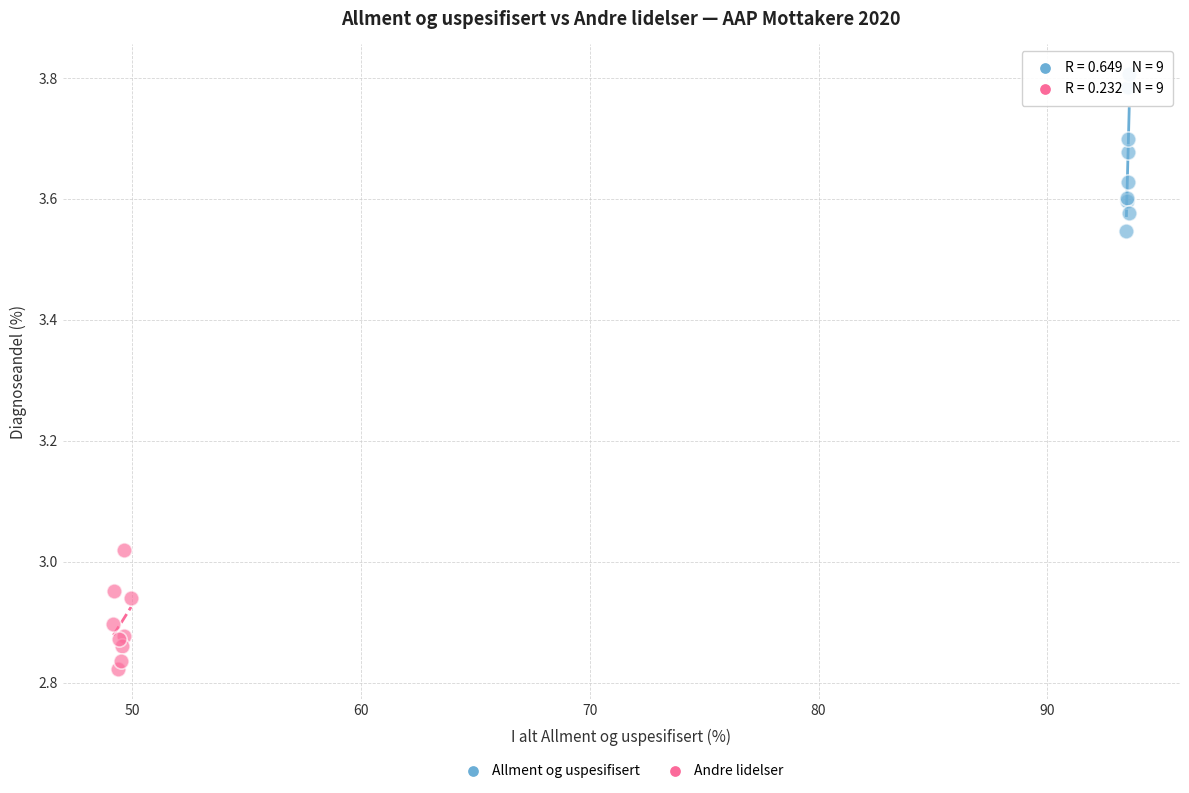

Which series reaches the minimum Y coordinate?

Andre lidelser